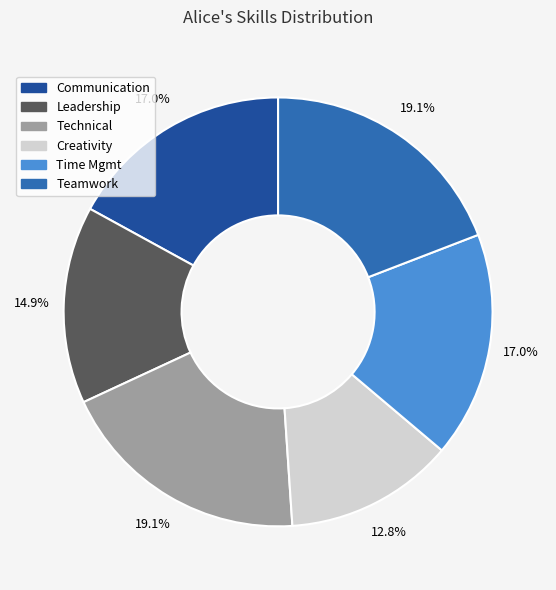

What percentage is the Teamwork slice, to the nearest percent?

19%